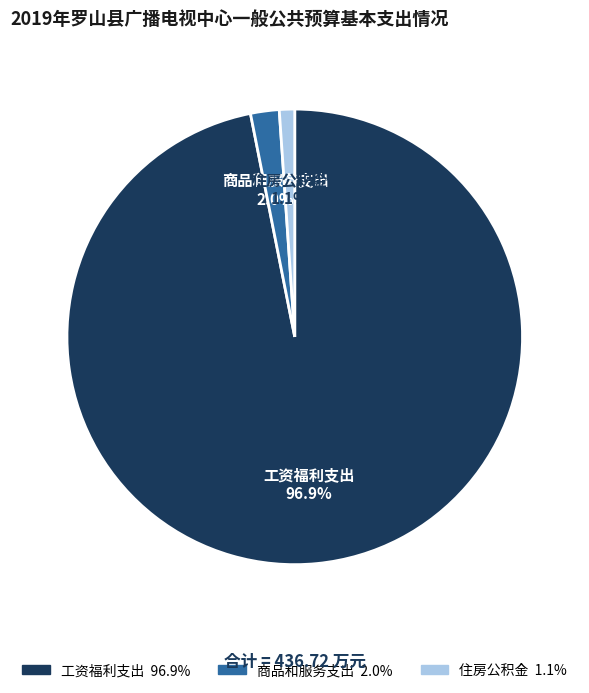

What is the smallest slice in the pie chart?

住房公积金